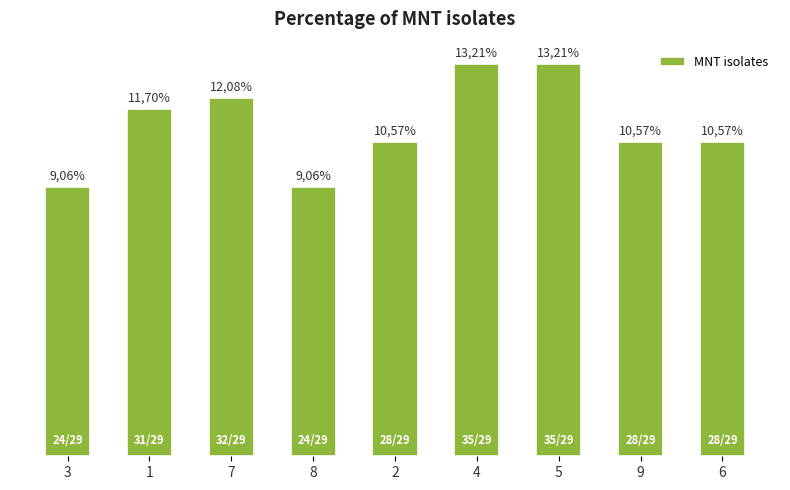

Does the chart contain any negative values?

No